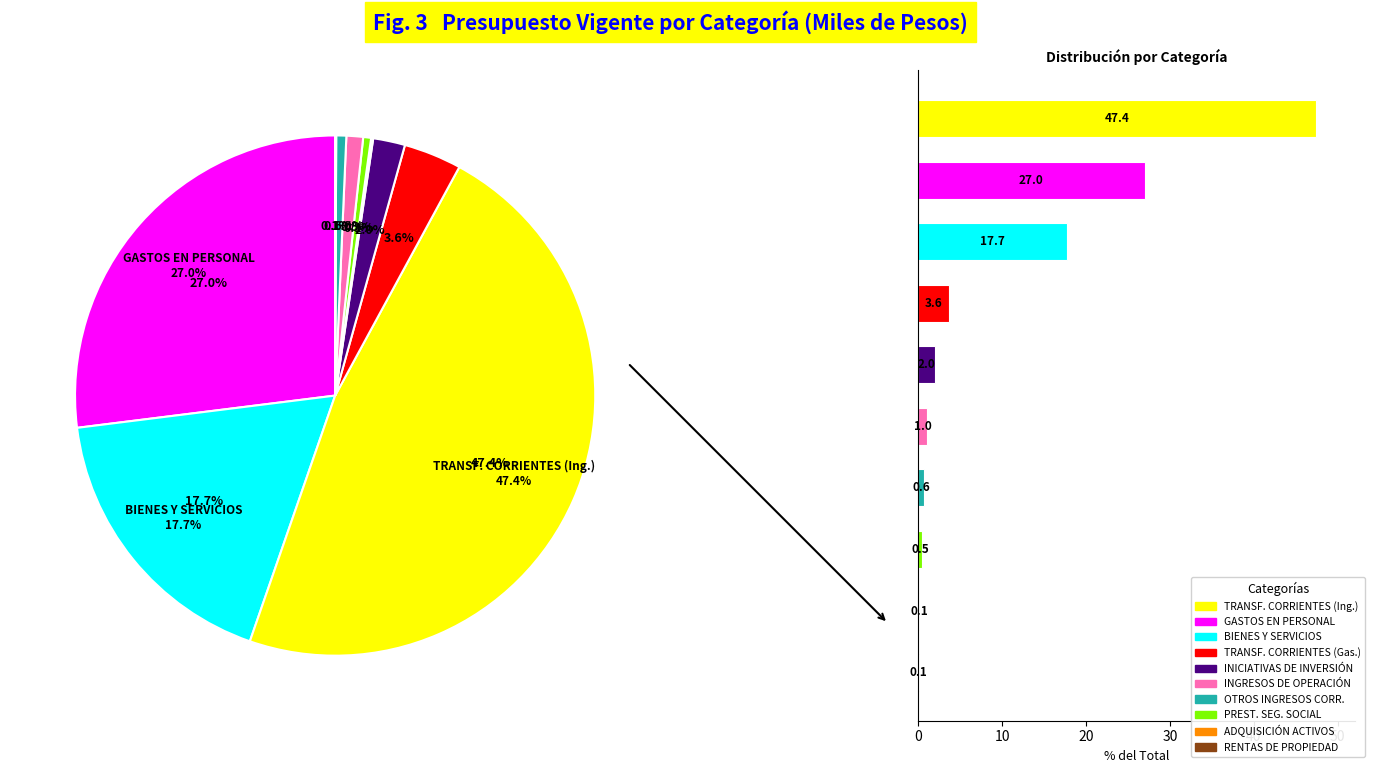

Count the number of slices in the pie.

10